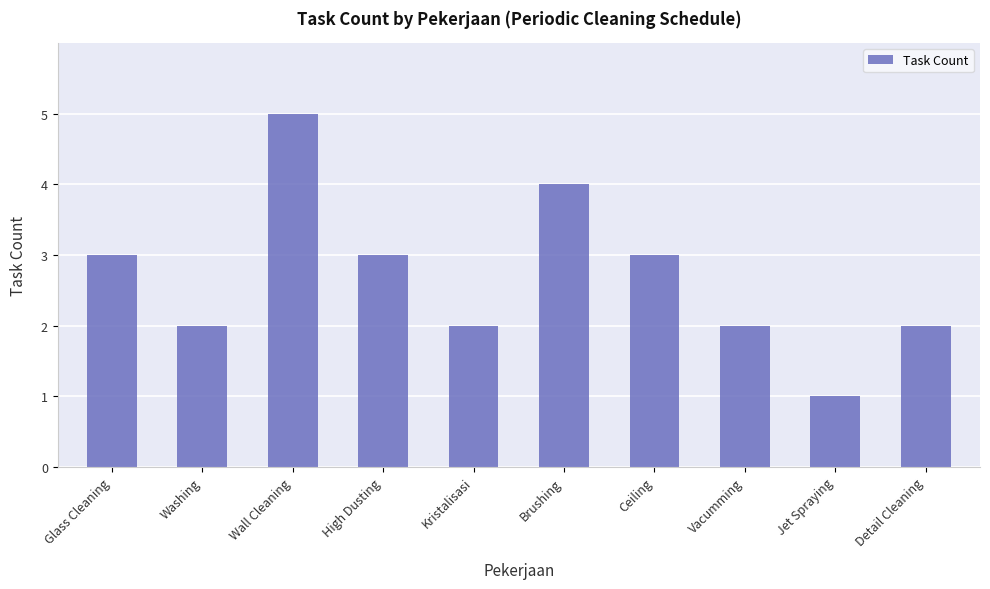

What is the value of the 7th bar from the left?

3